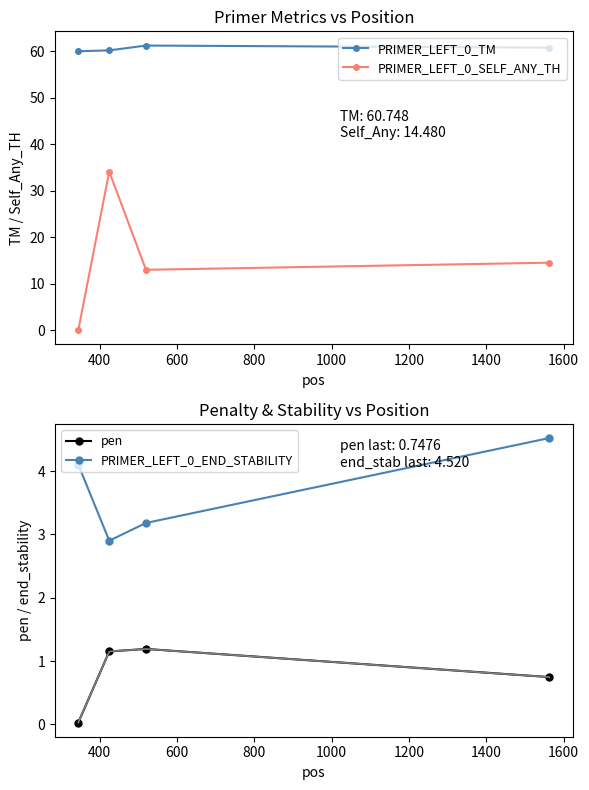

What is the value of the PRIMER_LEFT_0_TM point at the 1st from the left?

60.0